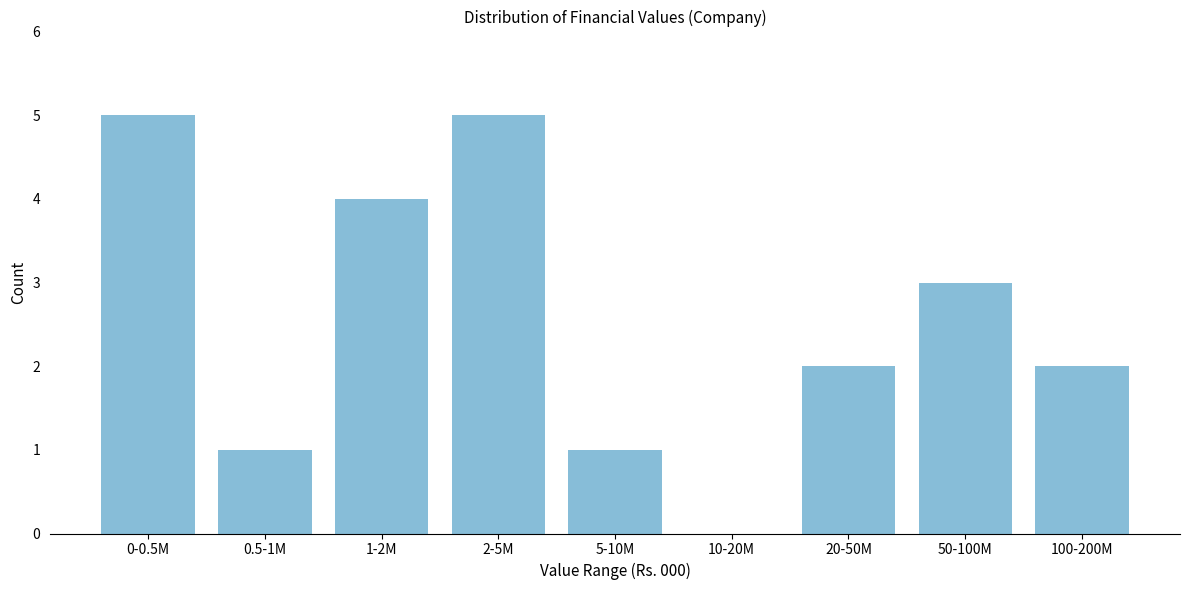

Reading left to right, extract all data points from this chart.

0-0.5M=5	0.5-1M=1	1-2M=4	2-5M=5	5-10M=1	10-20M=0	20-50M=2	50-100M=3	100-200M=2